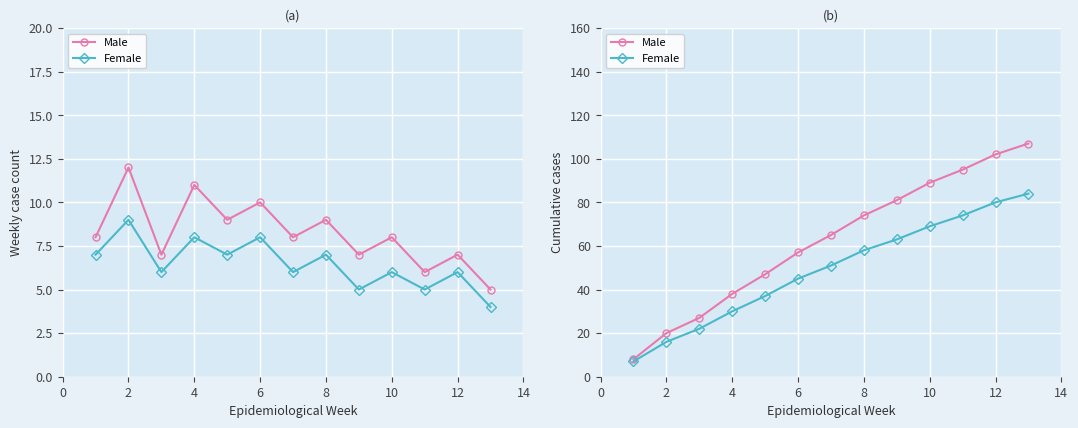

Which has a higher value, 9 or 8?

9